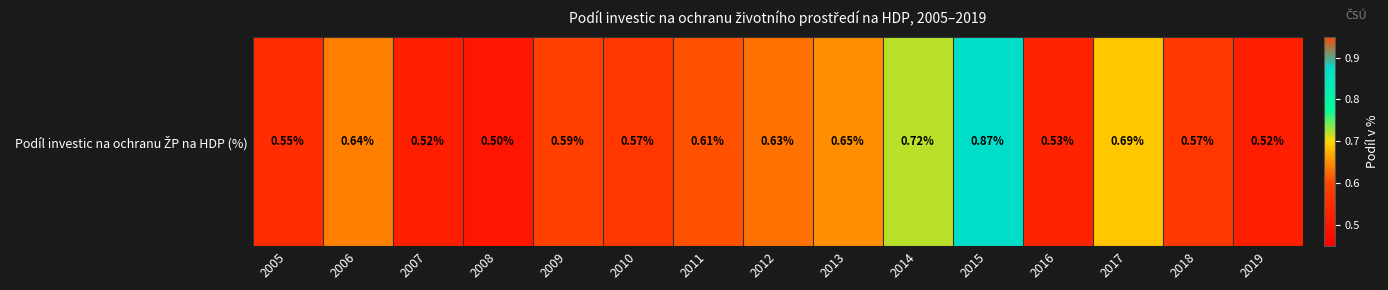

Rank the categories by value from lowest to highest.

2008, 2007, 2019, 2016, 2005, 2010, 2018, 2009, 2011, 2012, 2006, 2013, 2017, 2014, 2015